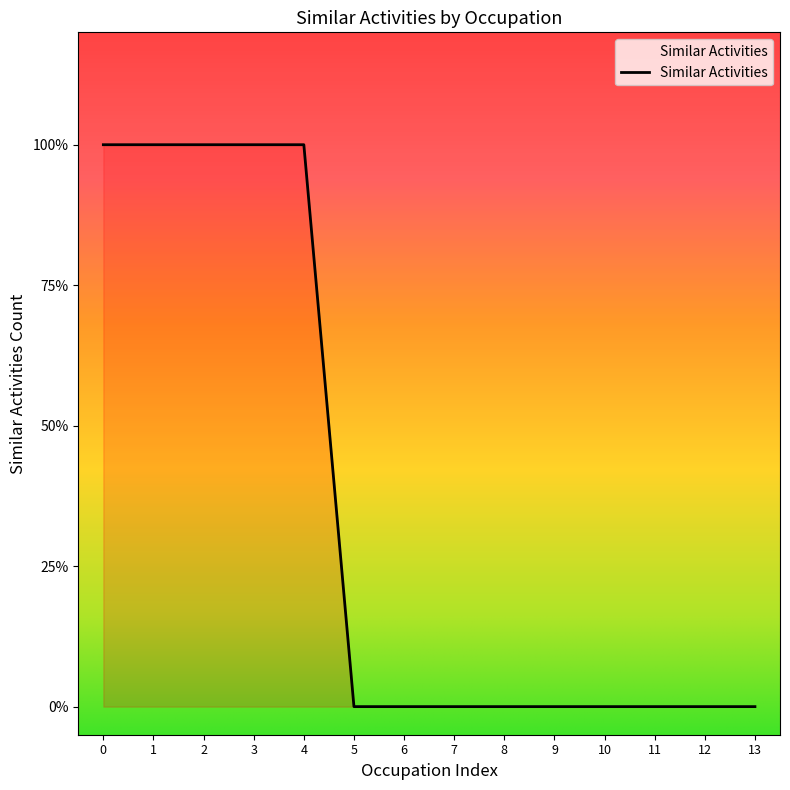

Does the chart display data point markers on the line(s)?

No